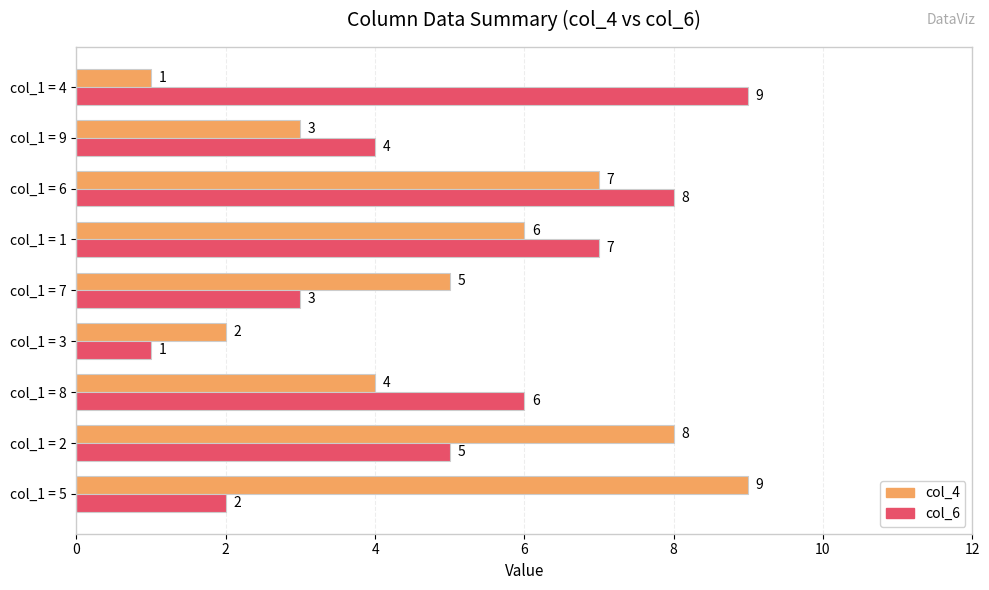

Where is col_6 nearest to the value 5?

col_1 = 2